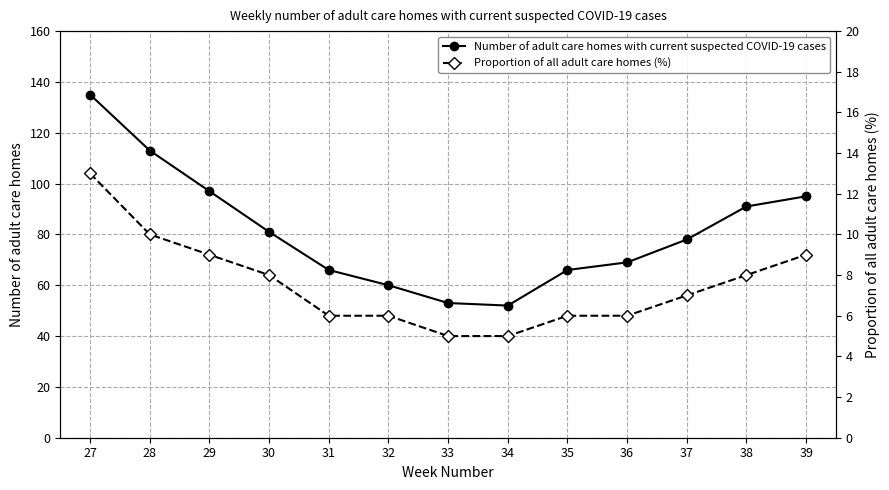

True or false: Number of adult care homes with current suspected COVID-19 cases has a value of 81.0 at 30.

True